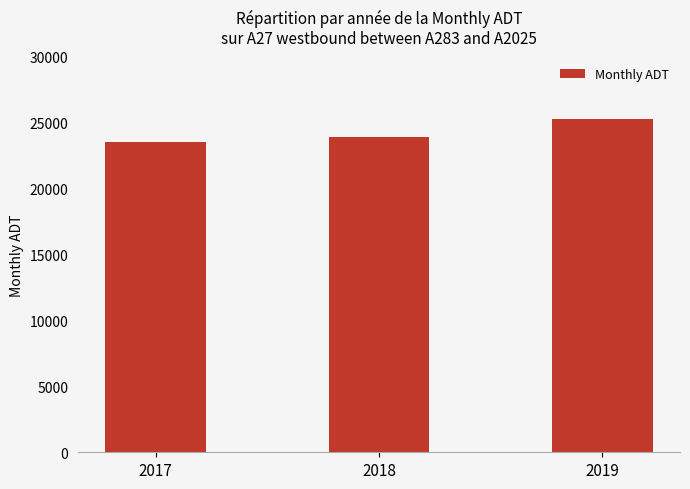

Count the number of categories in the chart.

3